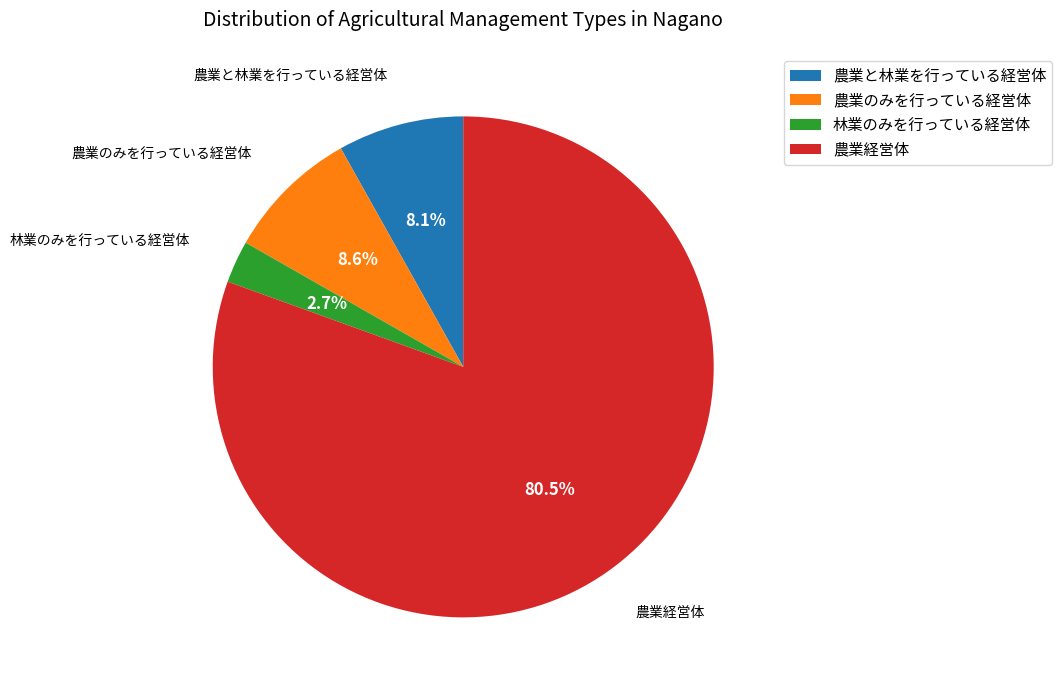

Approximately how many times larger is the value at 農業のみを行っている経営体 compared to 農業と林業を行っている経営体?

1.1